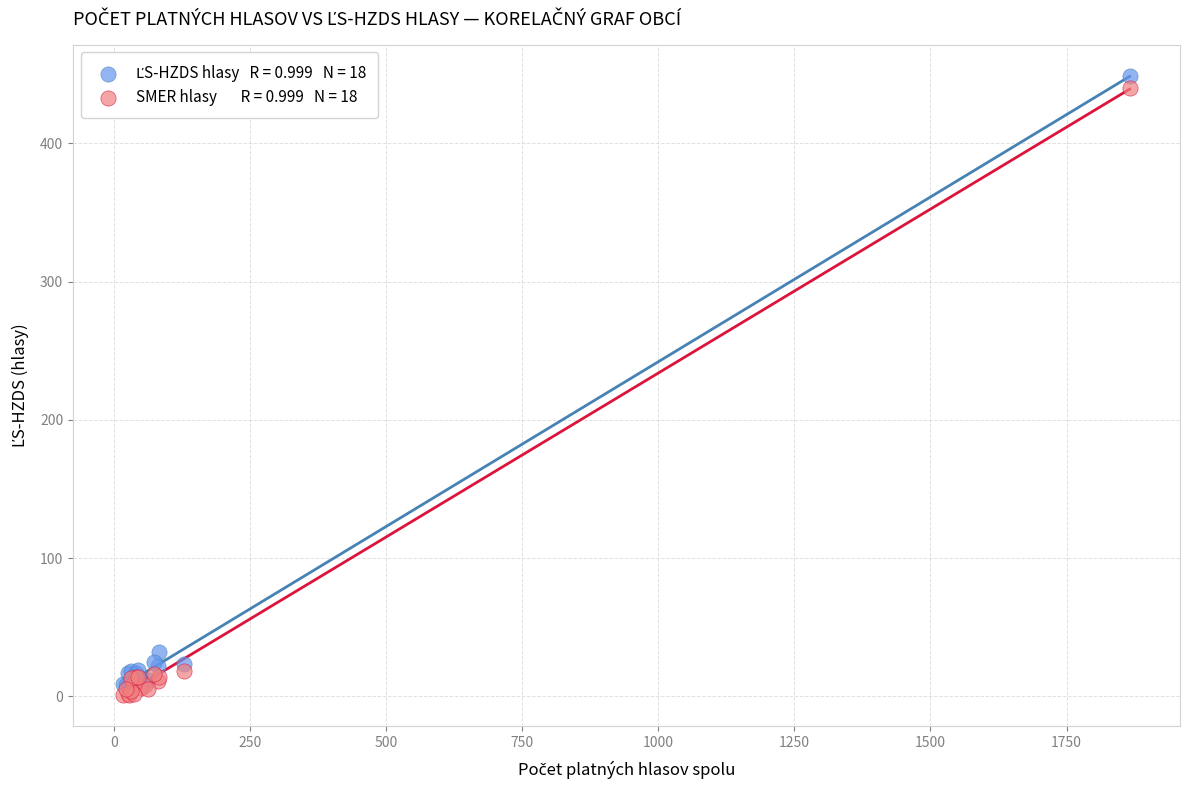

Across all series, what Y value is closest to 225?

32